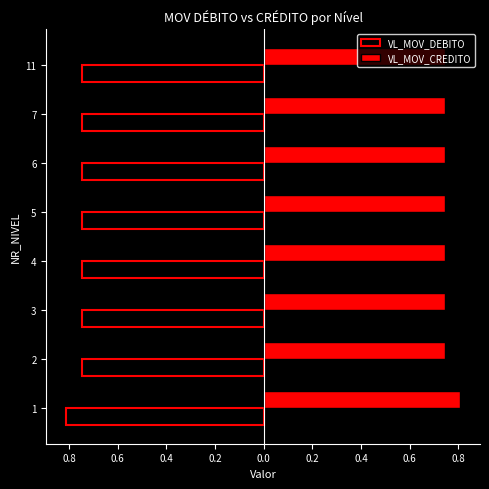

What are all the series names shown in the legend?

VL_MOV_DEBITO, VL_MOV_CREDITO